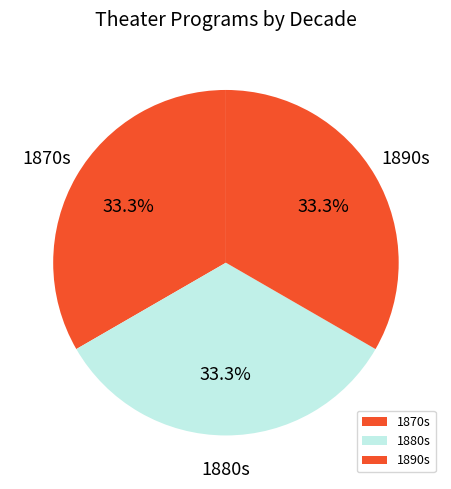

What is the ratio of the value at 1880s to the value at 1890s?

1.0